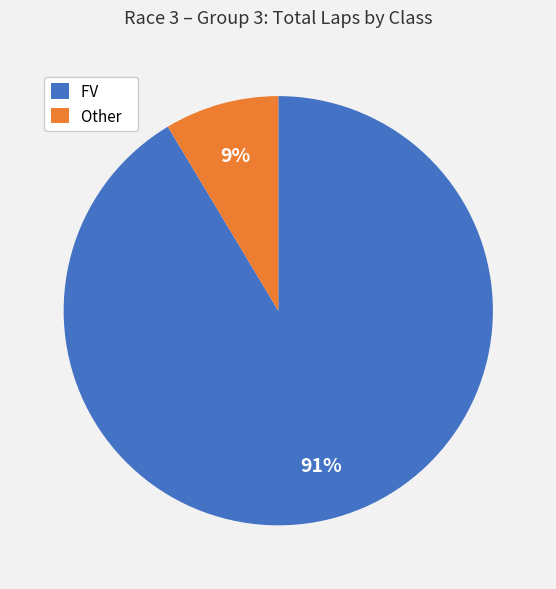

How many slices are in this pie chart?

2